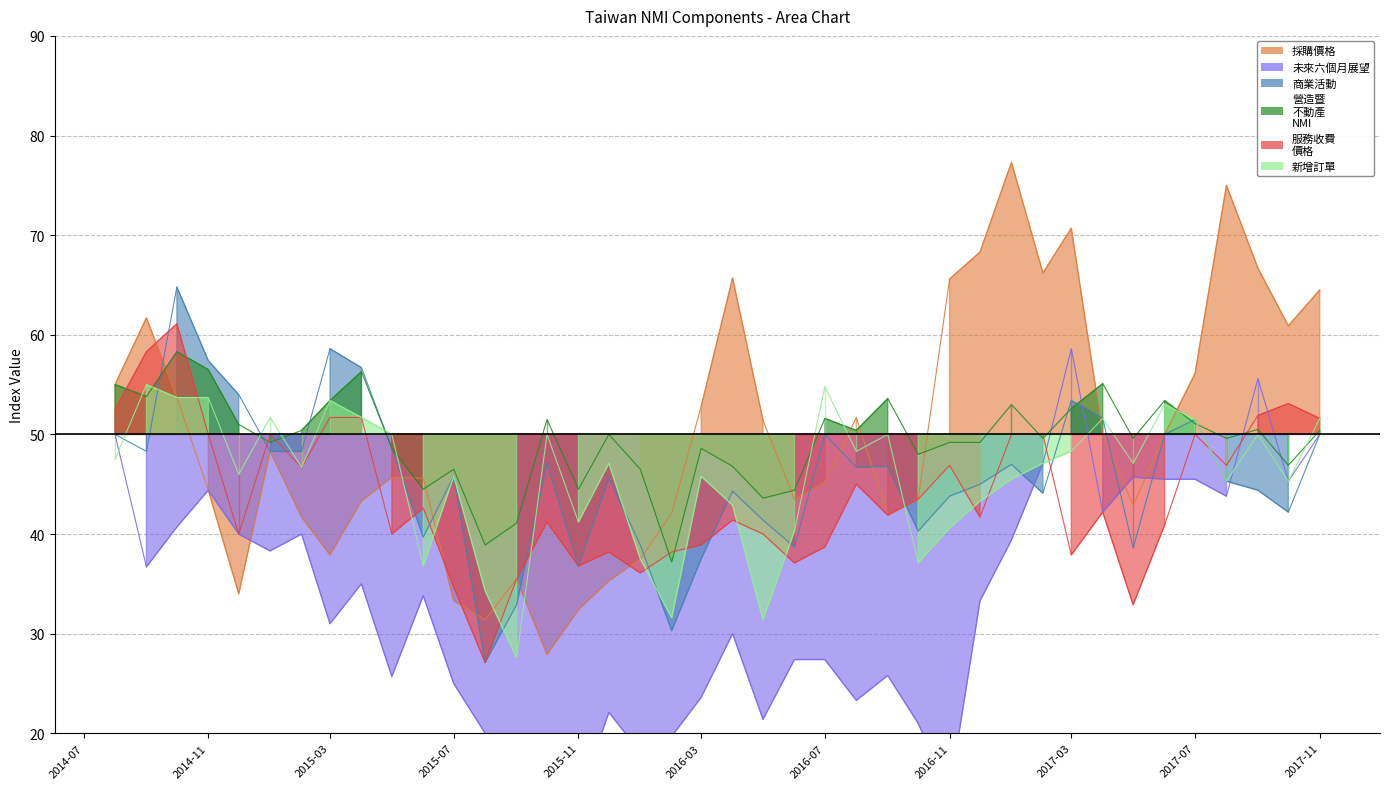

Is it true that 採購價格 equals 29.9 at 2016-07?

False